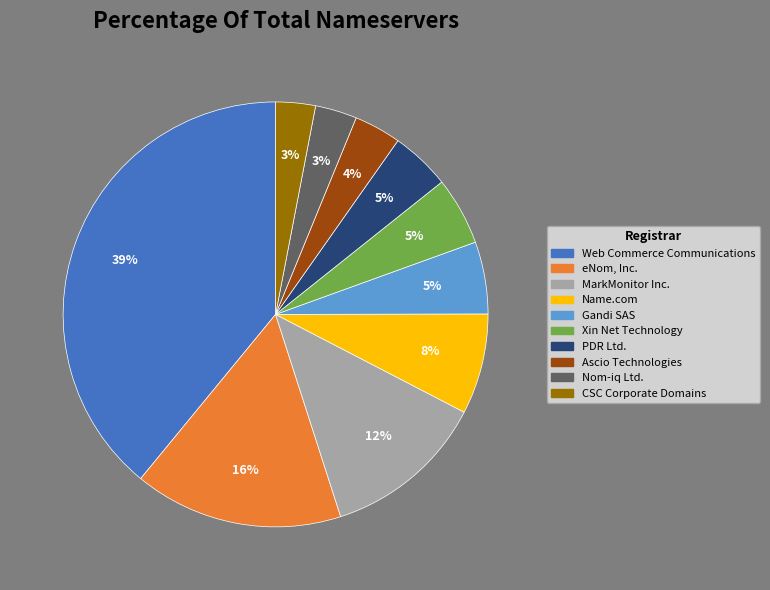

How many segments does this pie chart have?

10